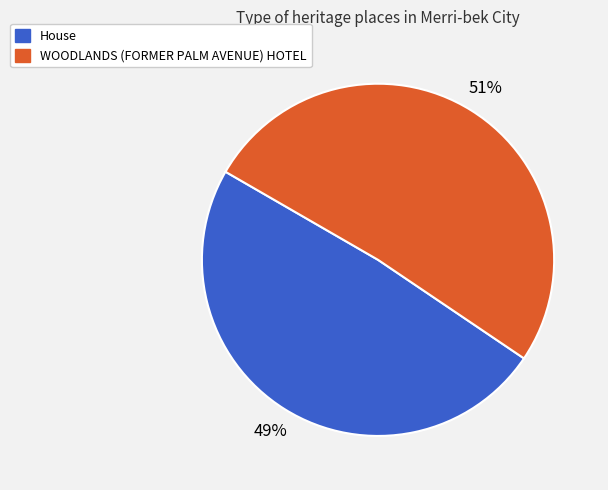

Which has a higher value, WOODLANDS (FORMER PALM AVENUE) HOTEL or House?

WOODLANDS (FORMER PALM AVENUE) HOTEL